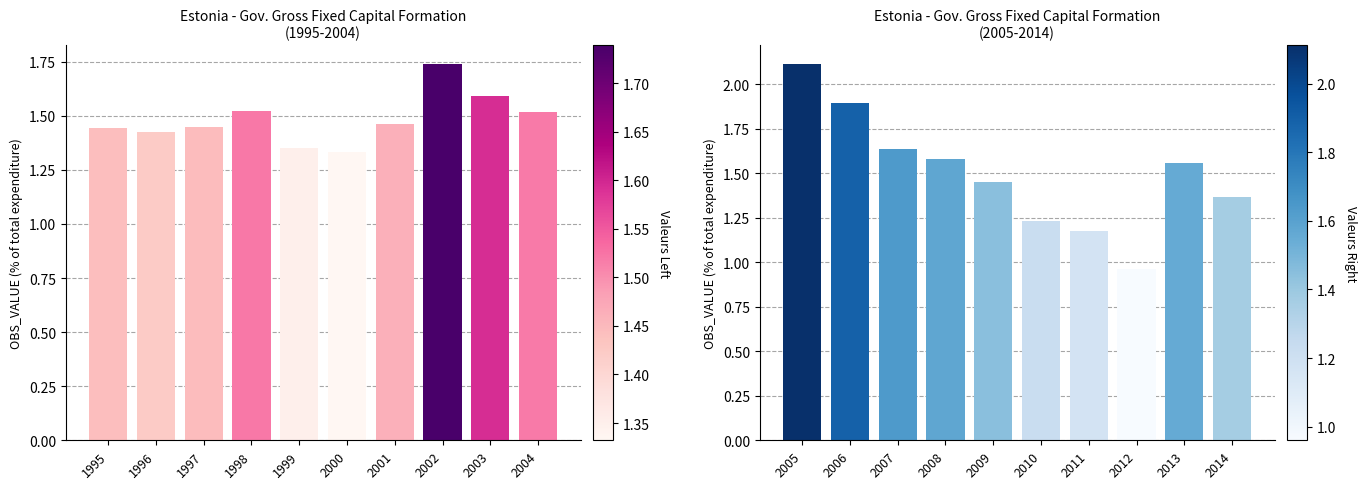

What is the sum of all OBS_VALUE (2005-2014) values?

15.0